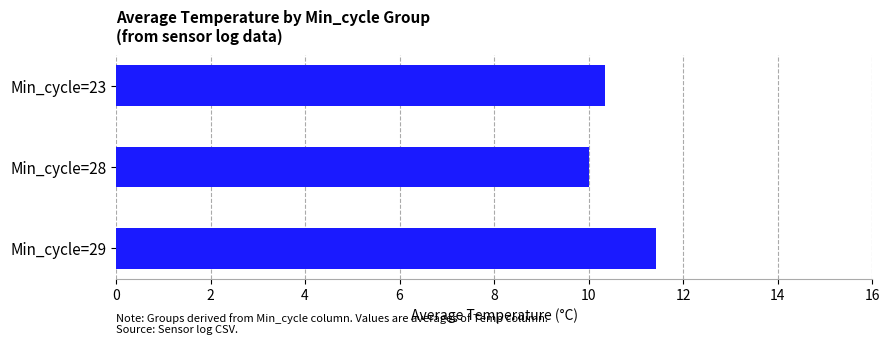

List the labels in order of value, smallest first.

Min_cycle=28, Min_cycle=23, Min_cycle=29